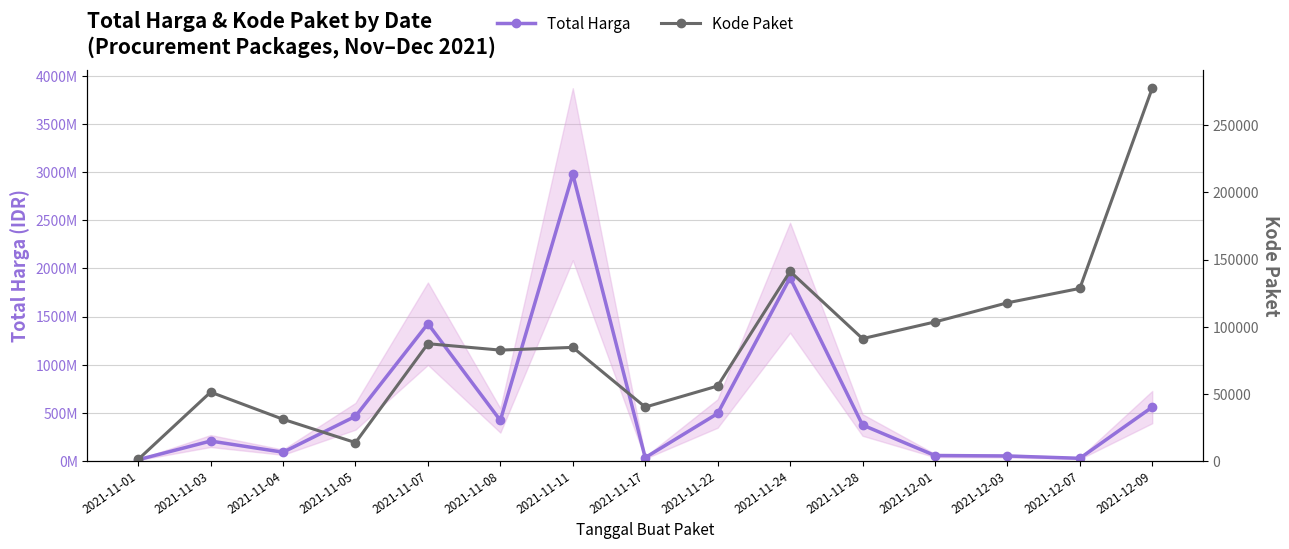

What position from the right is 2021-11-22?

7